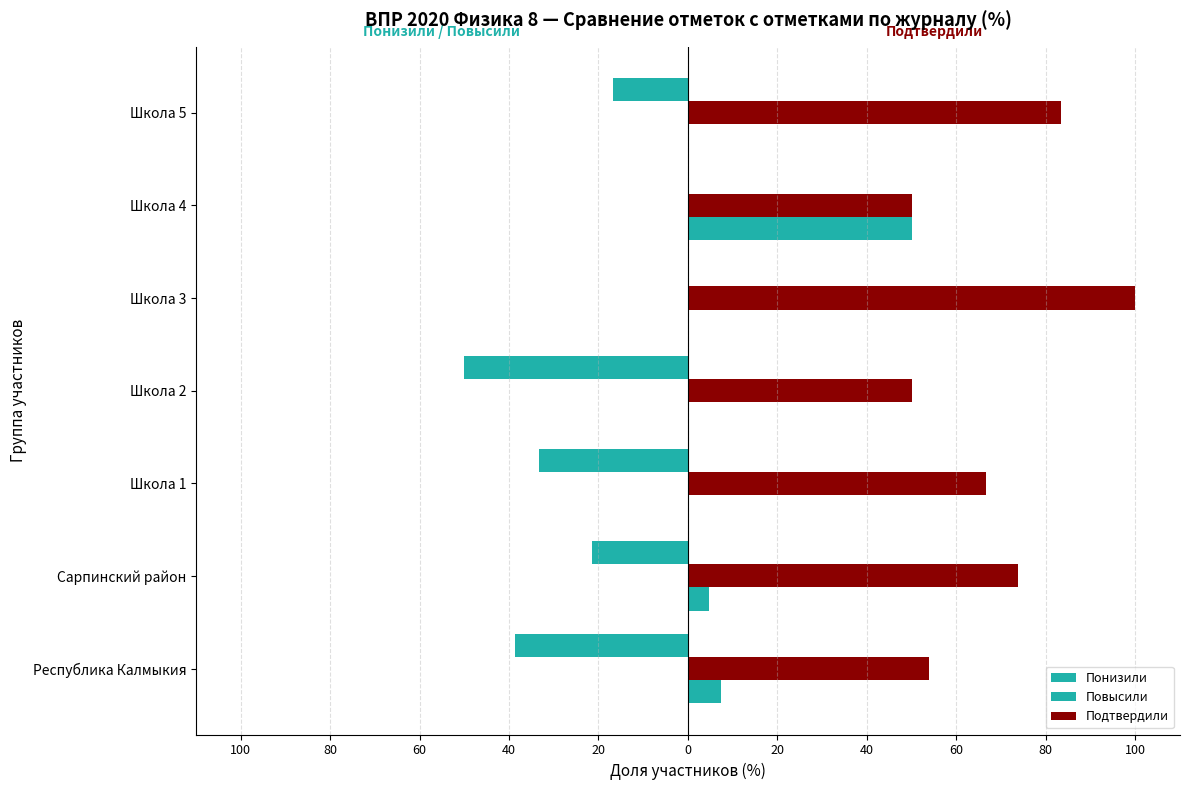

What are all the series names shown in the legend?

Понизили, Повысили, Подтвердили